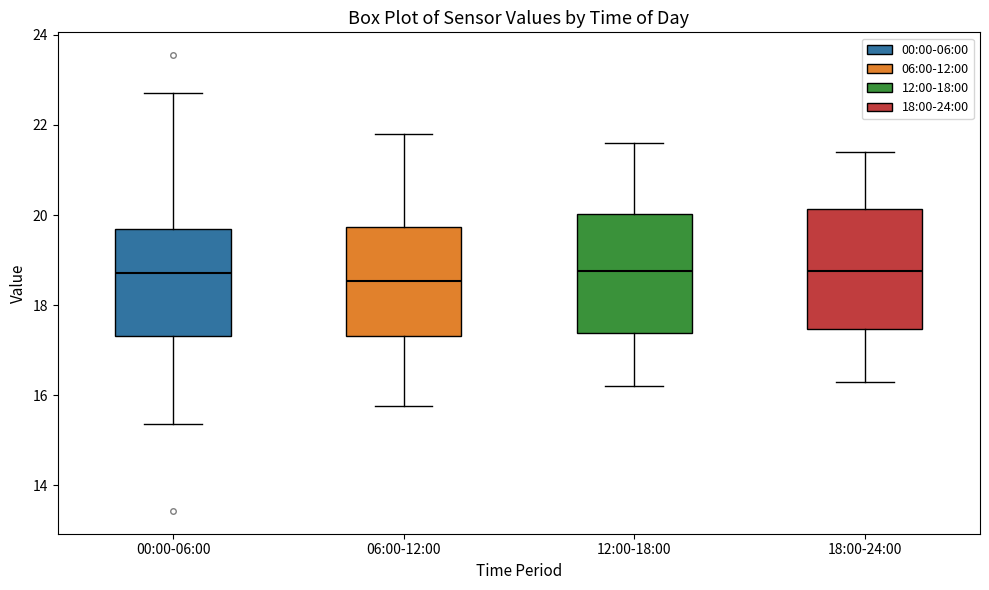

Reading left to right, read every box against the y-axis: the position of its median line, the range the box covers, and the ends of its whiskers. The values are not printed on the chart, so give them approximately, as read against the axis.

00:00-06:00: median 18.8, box 17.4 to 19.6, whiskers 15.4 to 22.8
06:00-12:00: median 18.6, box 17.4 to 19.8, whiskers 15.8 to 21.8
12:00-18:00: median 18.8, box 17.4 to 20.0, whiskers 16.2 to 21.6
18:00-24:00: median 18.8, box 17.4 to 20.2, whiskers 16.4 to 21.4